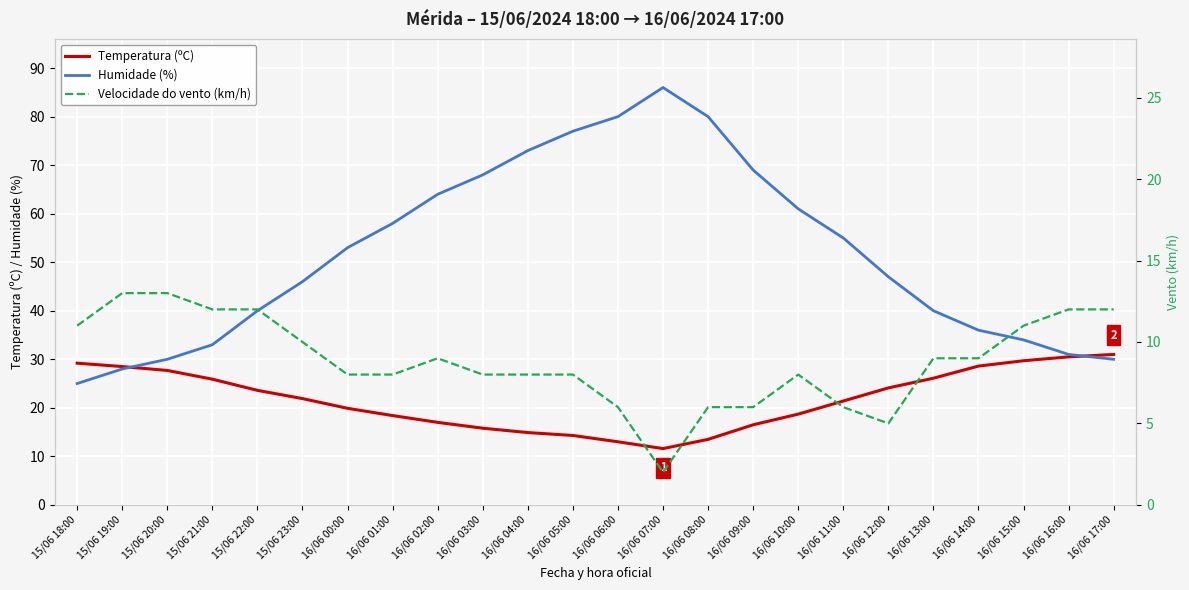

What is the label of the 16th point from the right?

16/06 02:00